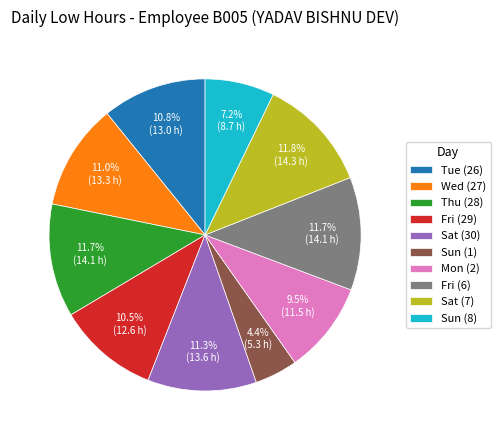

Combined, do Sat (30) and Fri (29) account for over 50%?

No